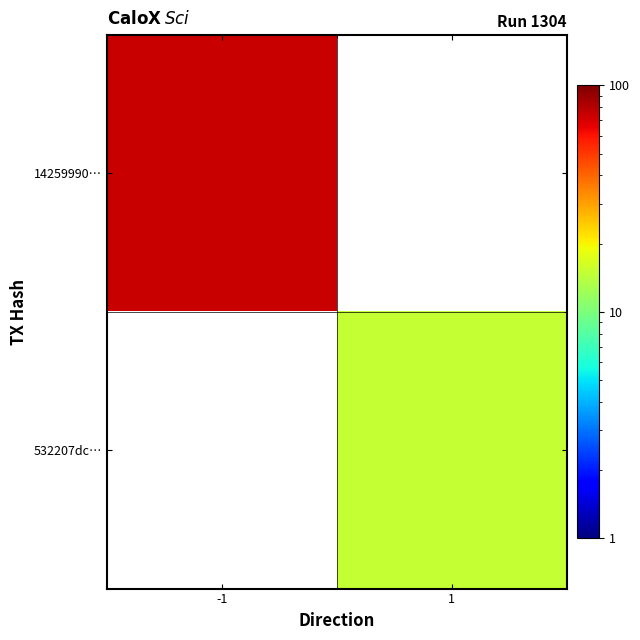

What is the maximum value shown in the chart?

74.0